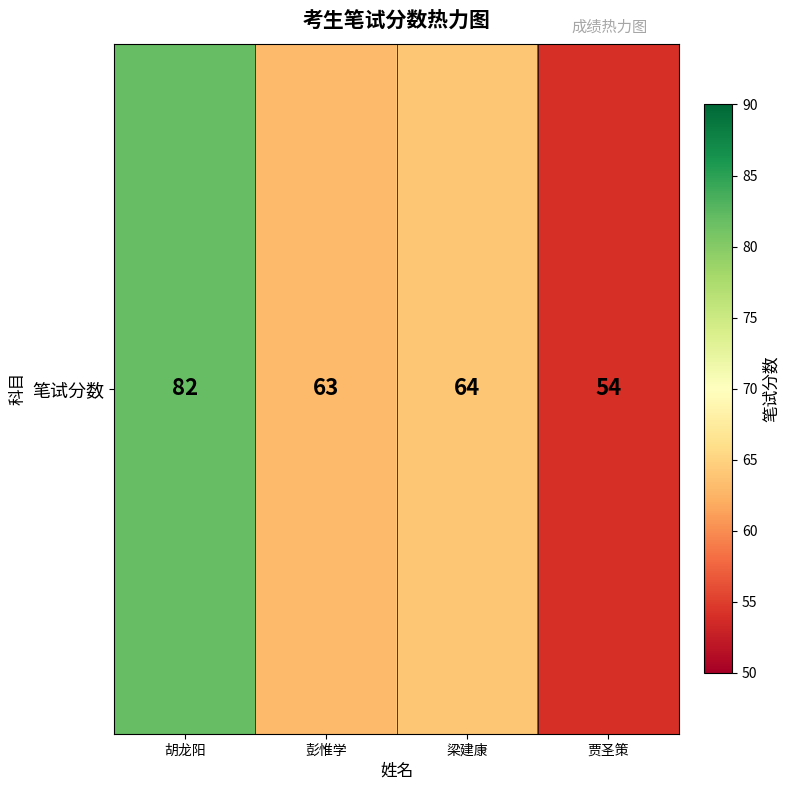

At which label does the data first exceed 64?

胡龙阳